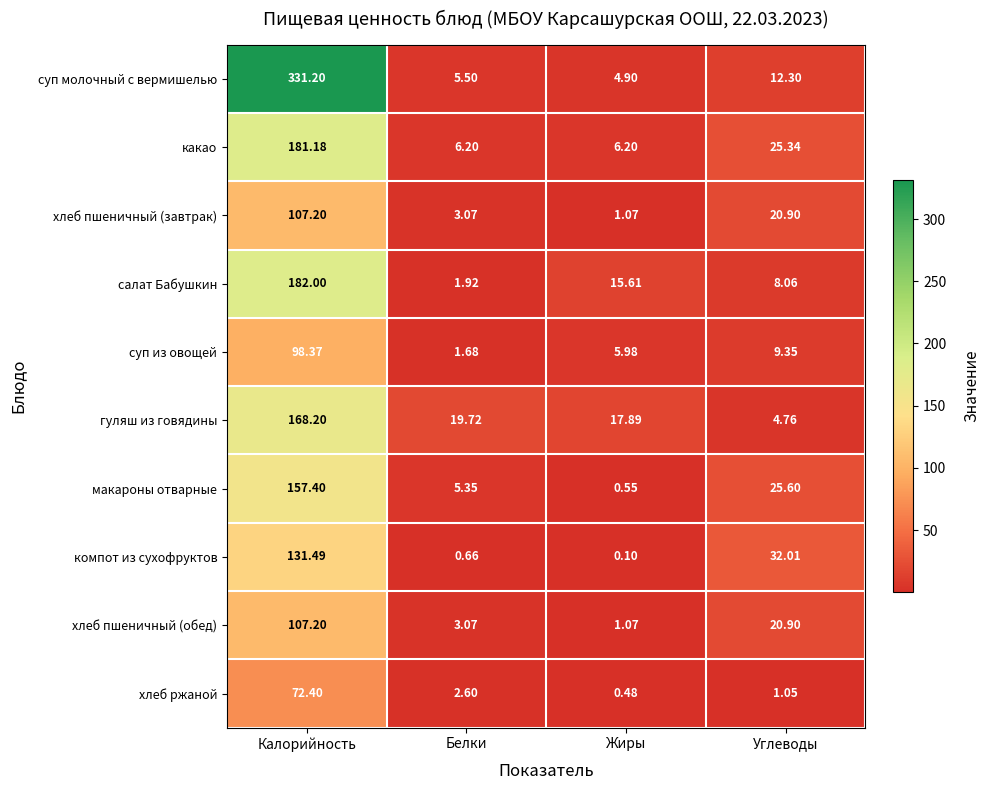

Which label corresponds to the smallest value in the chart?

Жиры